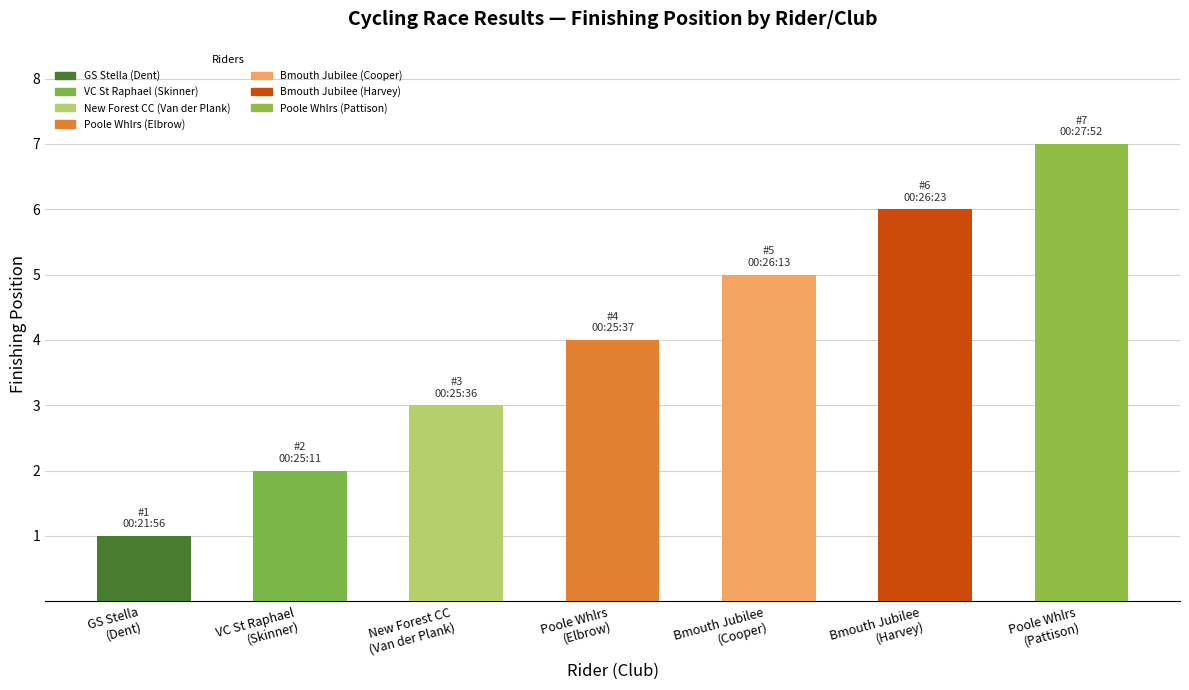

True or false: the data shows 6 at Poole Whlrs
(Elbrow).

False